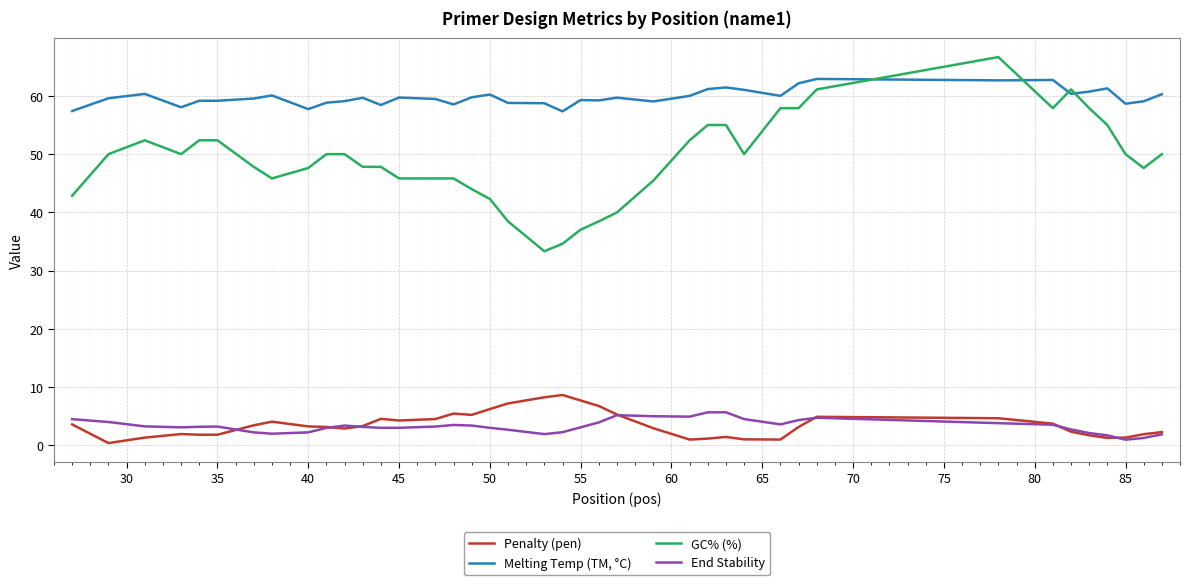

Which series has the largest range (max minus min)?

GC% (%)